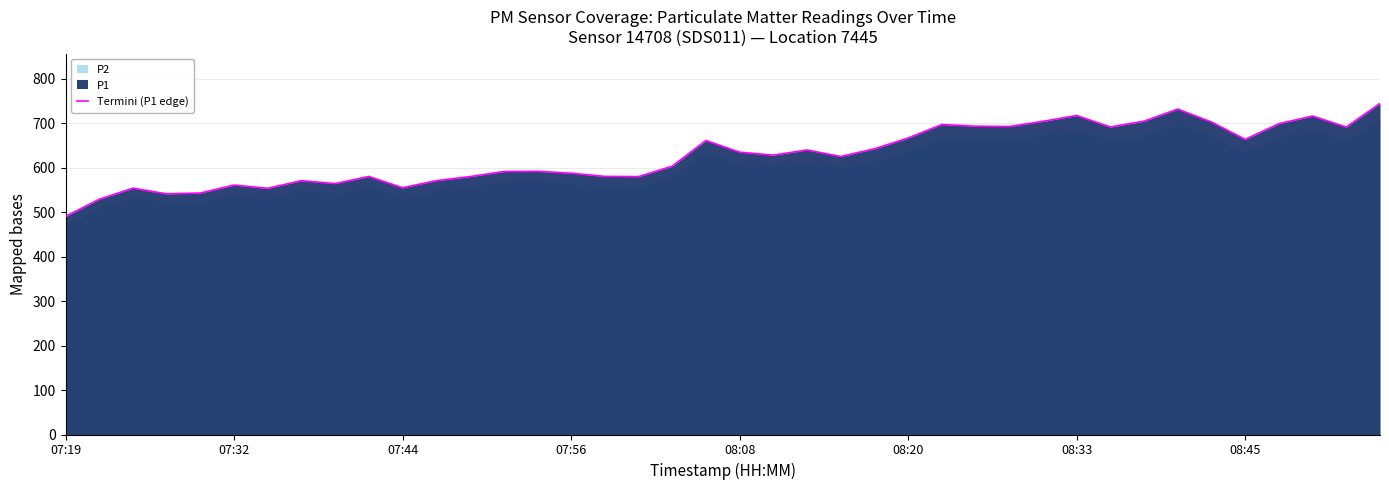

The value of Termini (P1 edge) at 07:32 is 162.5. True or false?

False